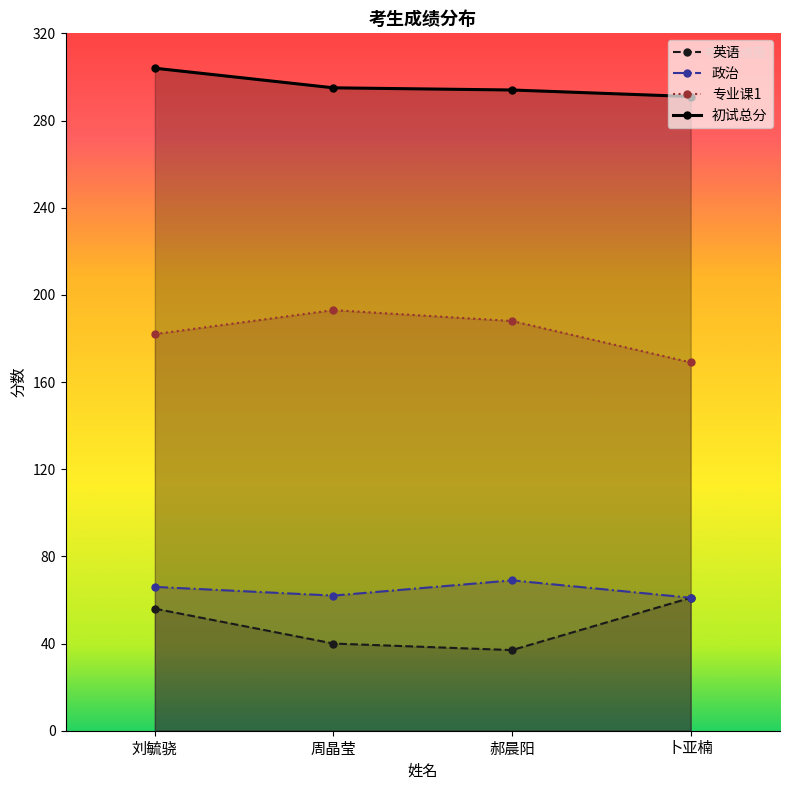

What is the maximum value for 专业课1?

193